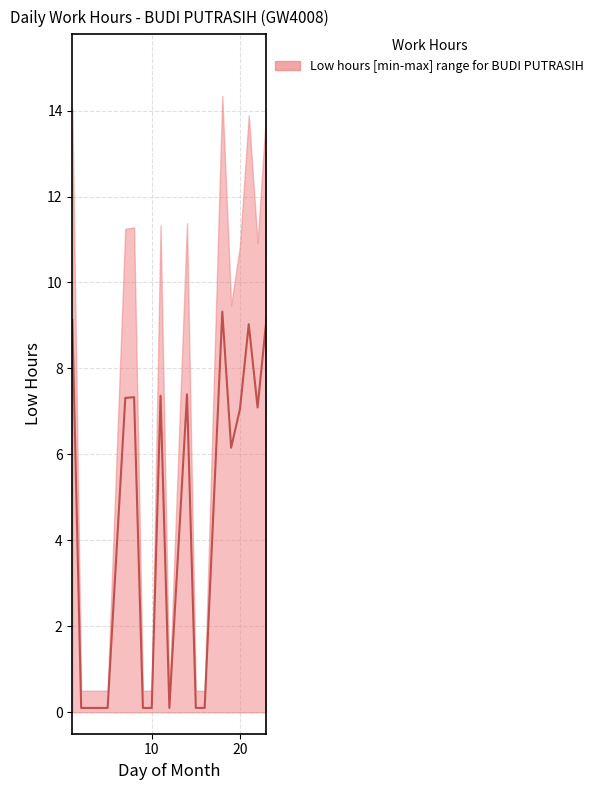

The value at 10 is 0.2. True or false?

False